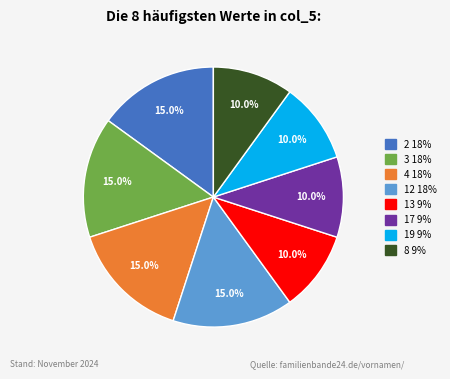

What percentage is the 3 slice, to the nearest percent?

15%